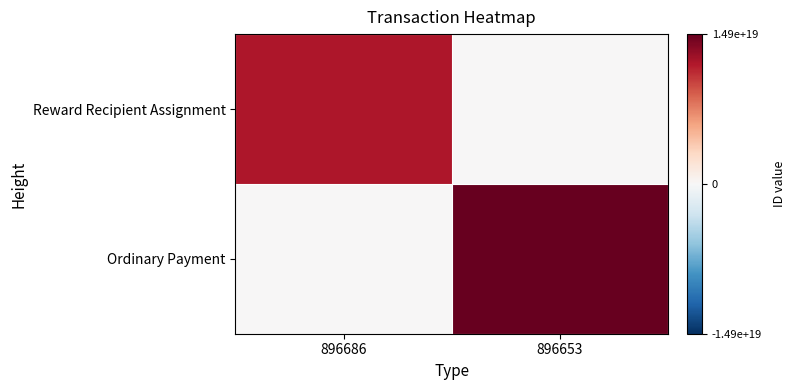

At which category is the sum across all series the highest?

896653